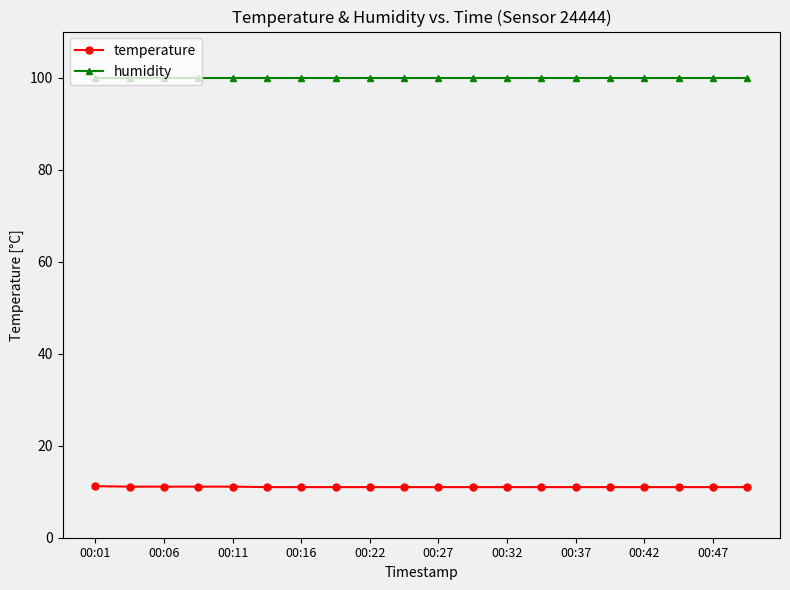

What is the maximum value for humidity?

99.9